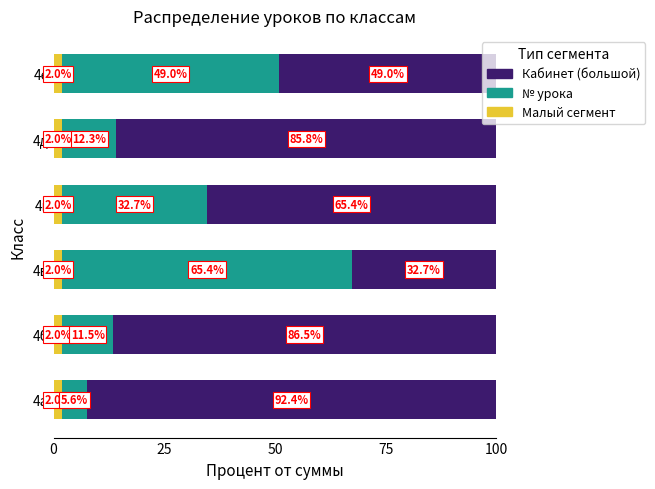

What is the total value across all series at 4а?

100.0